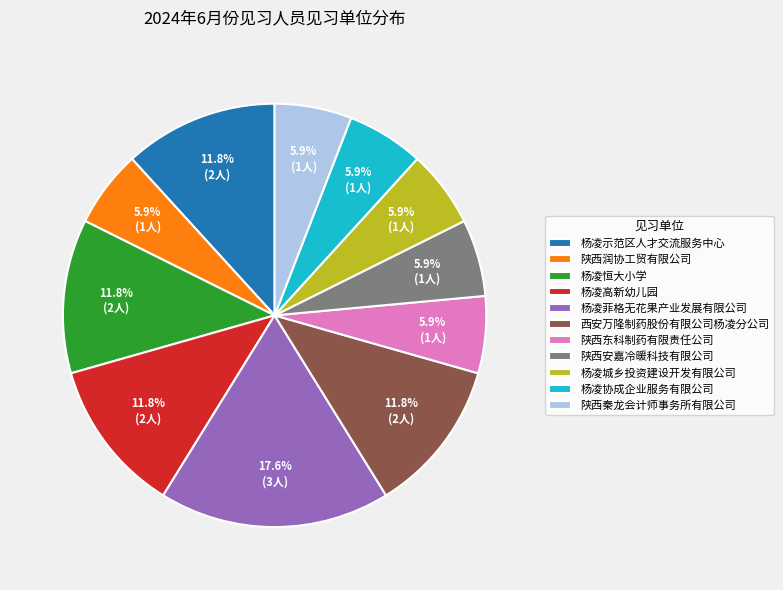

Which category has the biggest portion of the pie?

杨凌菲格无花果产业发展有限公司